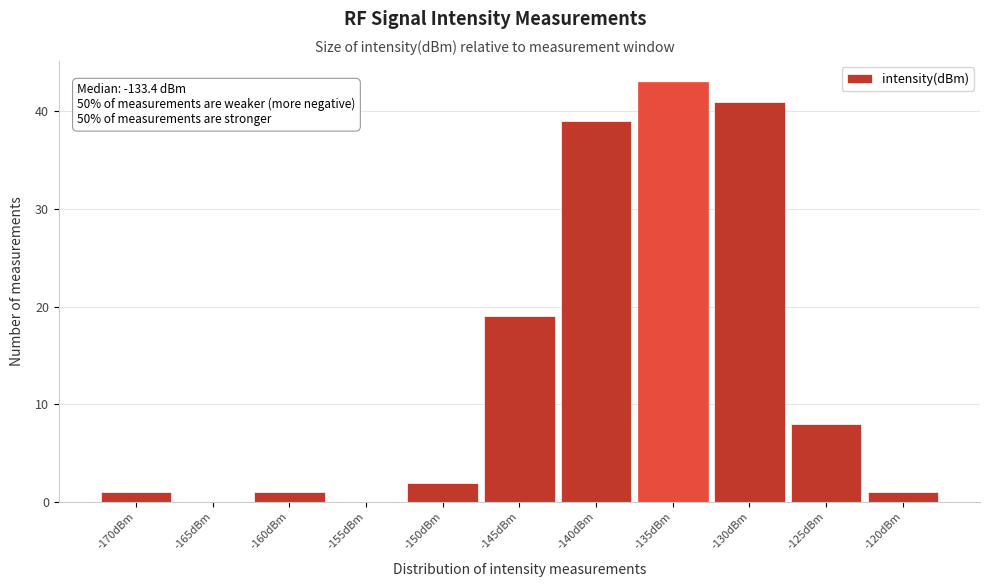

Reading right to left, what are all the values shown in this chart?

-120dBm=1	-125dBm=8	-130dBm=41	-135dBm=43	-140dBm=39	-145dBm=19	-150dBm=2	-155dBm=0	-160dBm=1	-165dBm=0	-170dBm=1